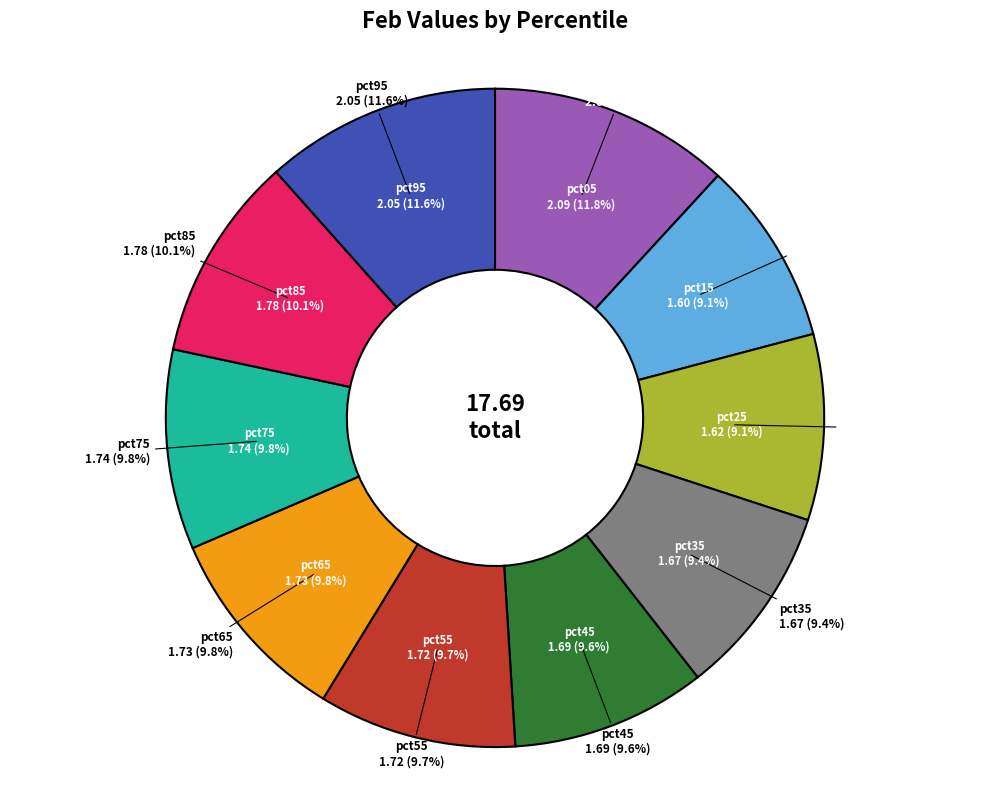

What is the smallest slice in the pie chart?

pct15